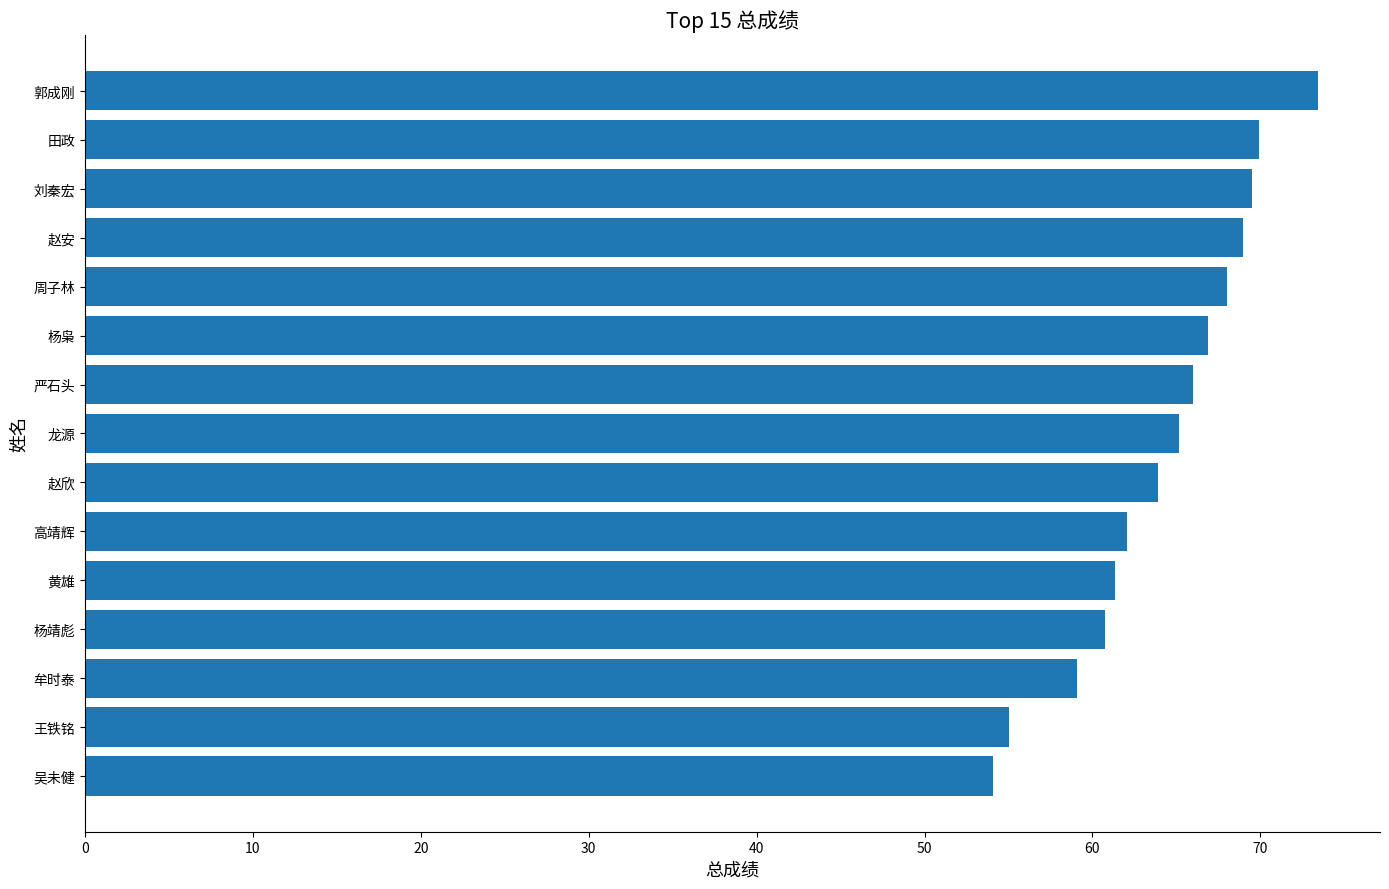

What is the difference between the maximum and minimum values?

19.4